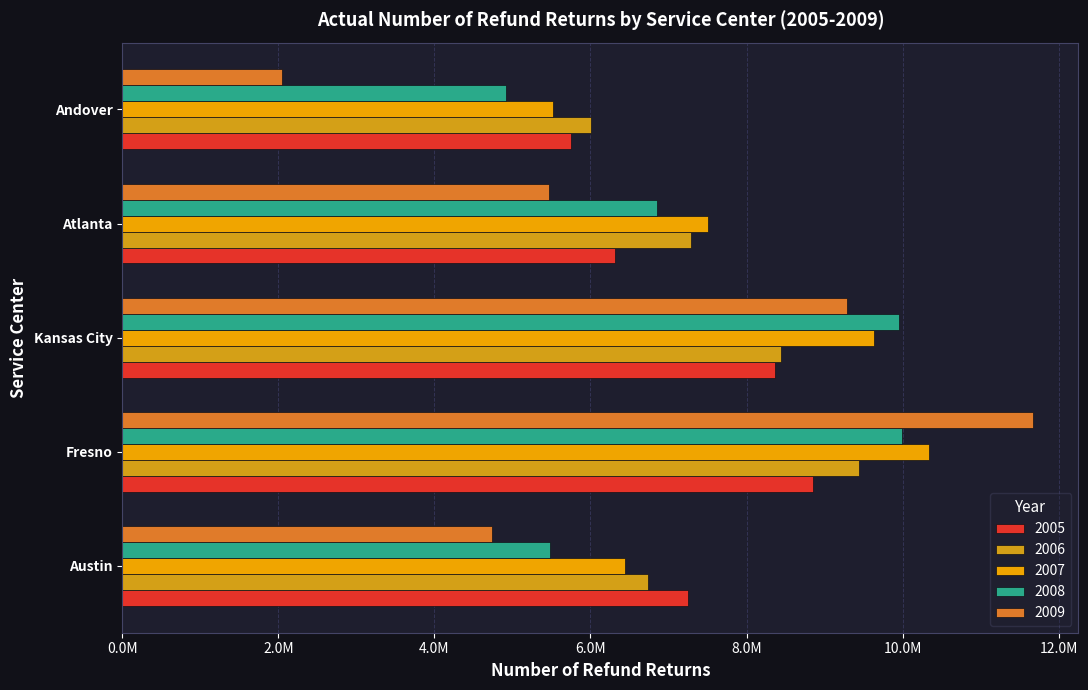

At Austin, list the series in order from largest to smallest.

2005, 2006, 2007, 2008, 2009